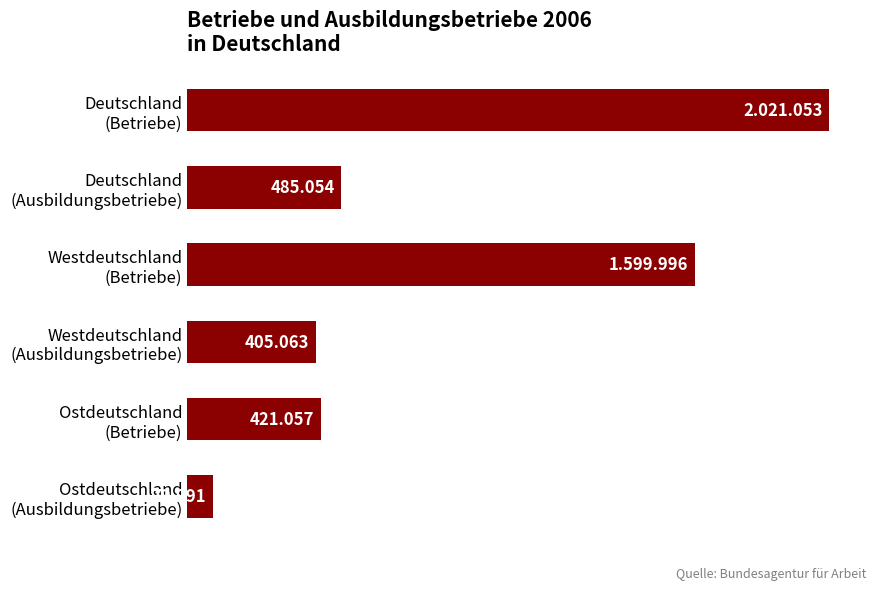

What is the greatest value displayed?

2021053